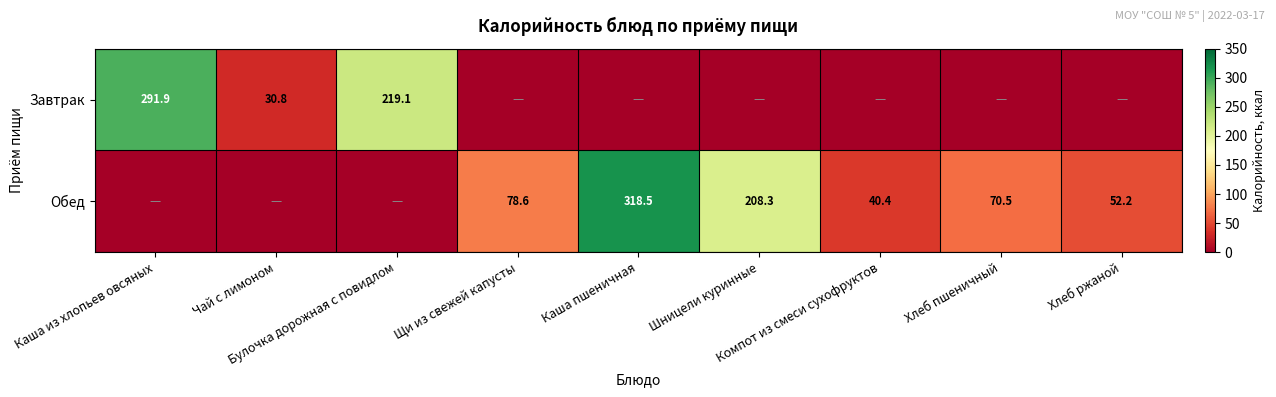

How many data points does each series have?

9